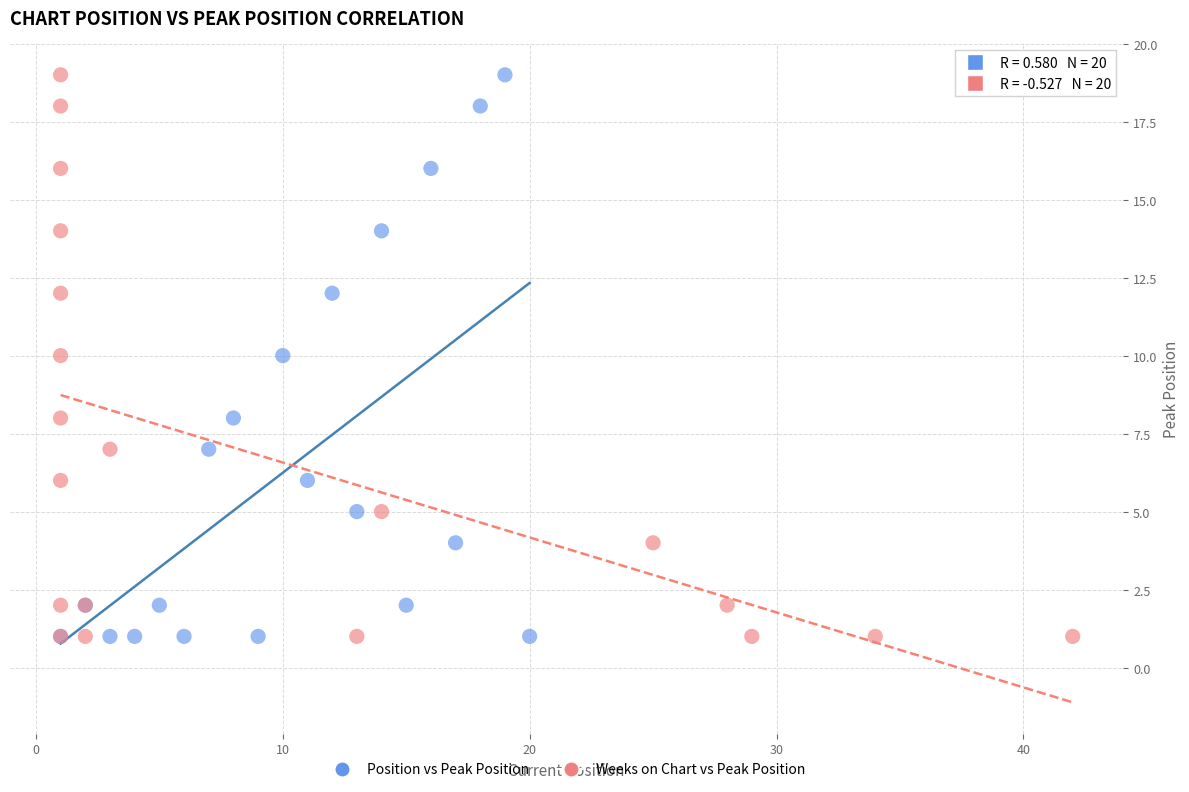

What are all the series names shown in the legend?

Position vs Peak Position, Weeks on Chart vs Peak Position